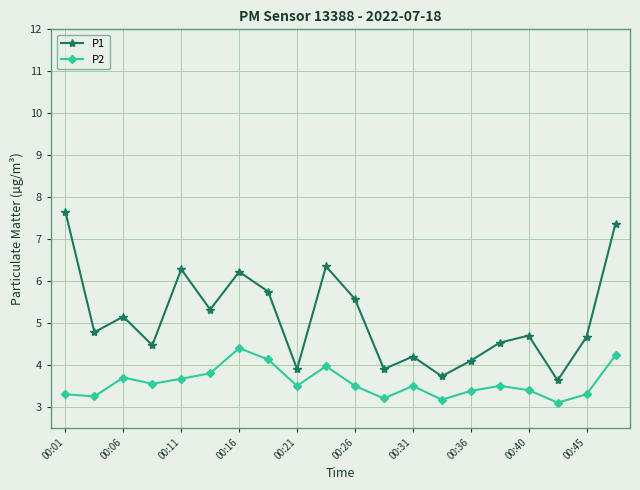

True or false: P2 and P1 intersect in this chart.

False